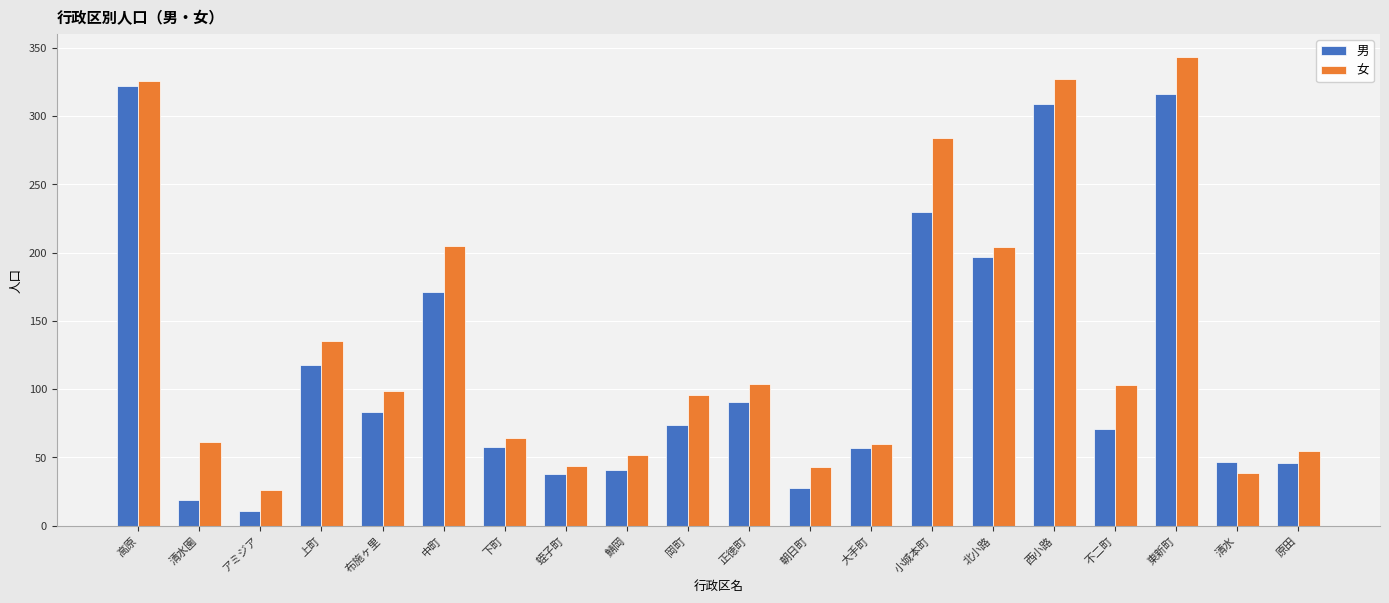

What is the lowest value of the 女 series?

26